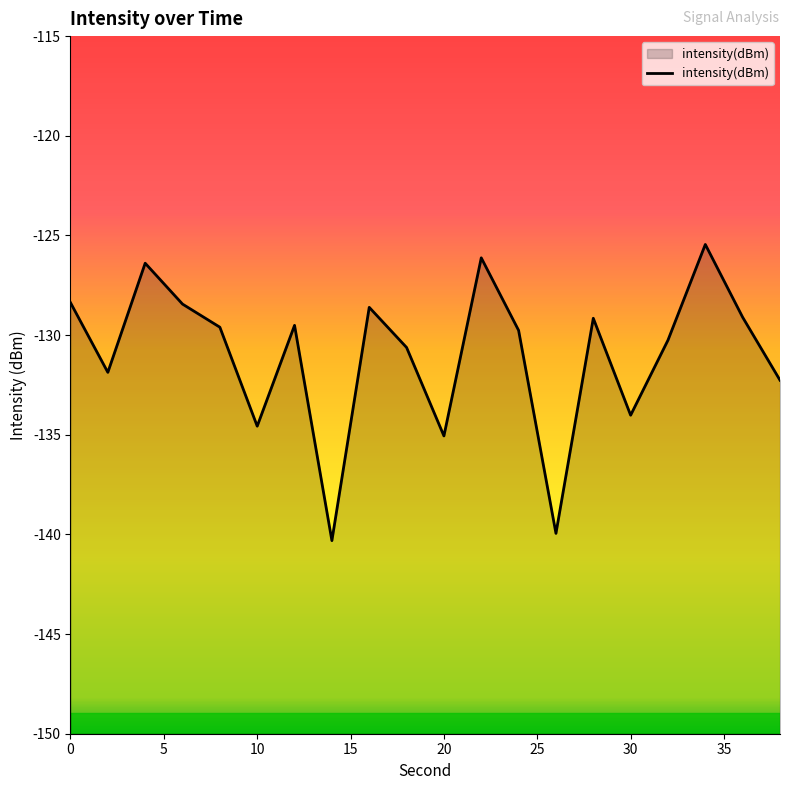

The value at 30 is -187.3. True or false?

False